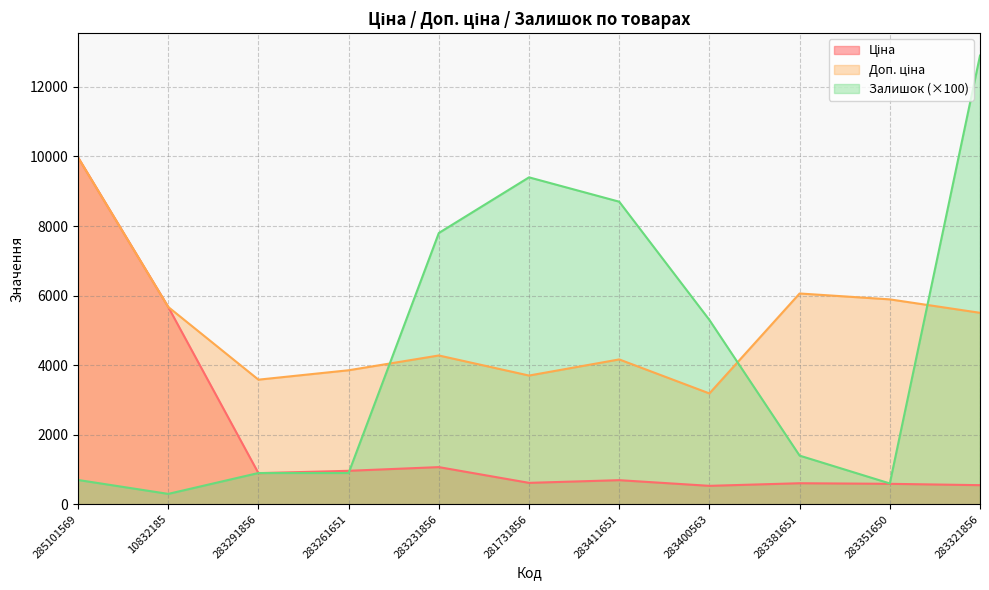

What position from the left is 283400563?

8